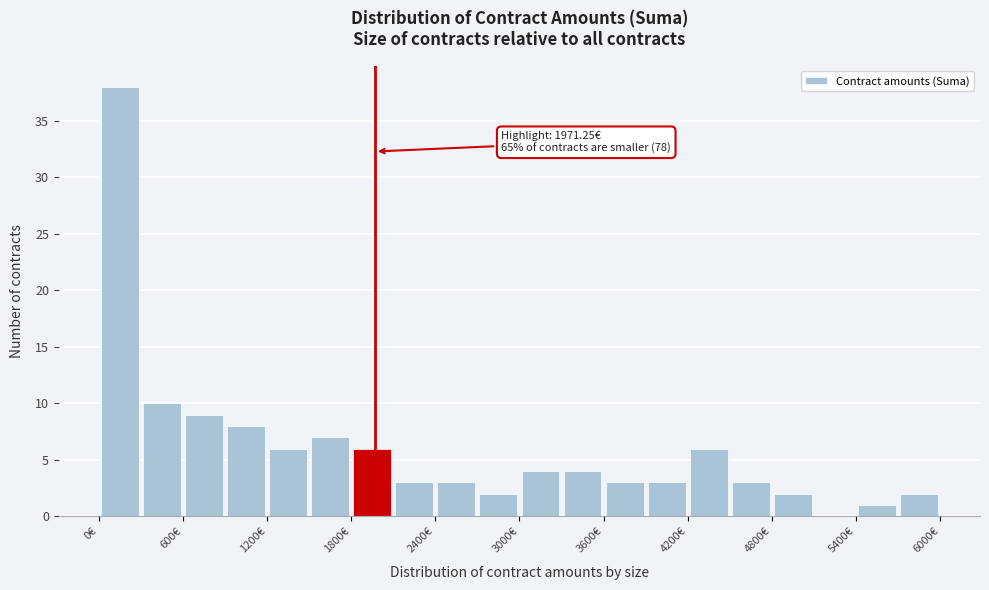

Around what value on the x-axis is the tallest bar? Give the approximate position of its centre, as read against the axis.

200